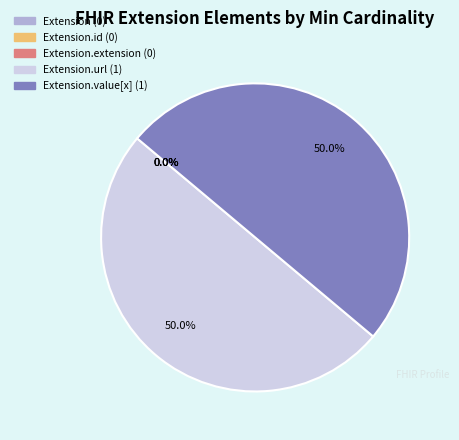

Which has a higher value, Extension or Extension.value[x]?

Extension.value[x]